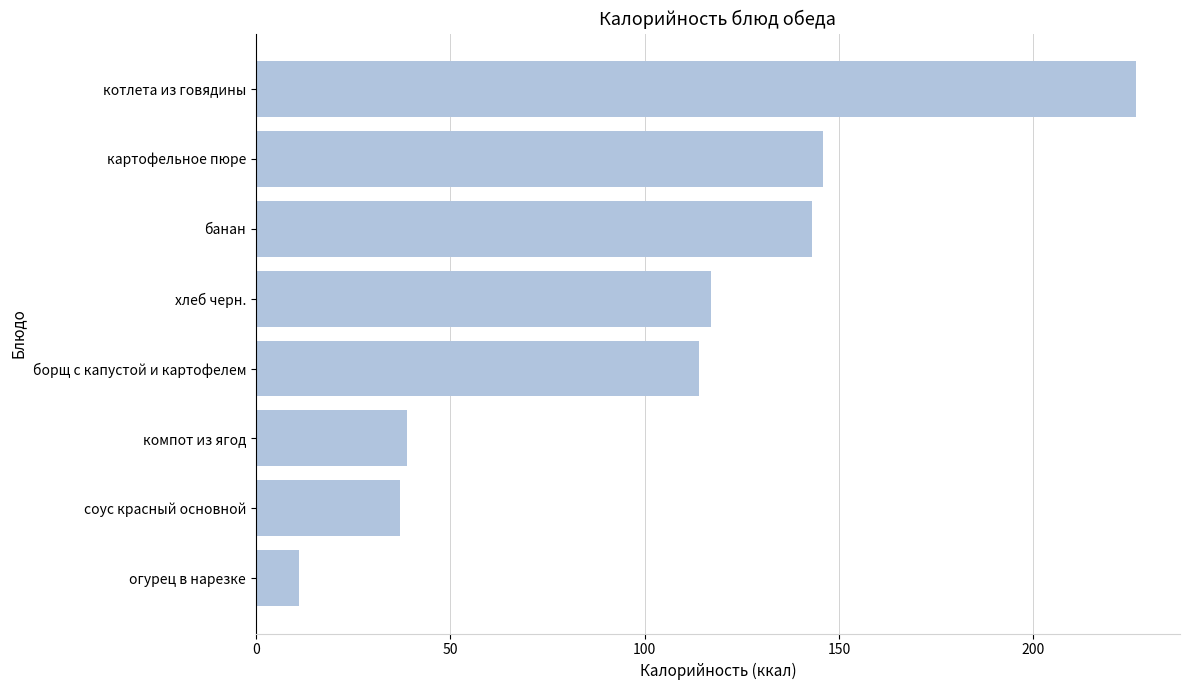

List the labels in order of value, smallest first.

огурец в нарезке, соус красный основной, компот из ягод, борщ с капустой и картофелем, хлеб черн., банан, картофельное пюре, котлета из говядины